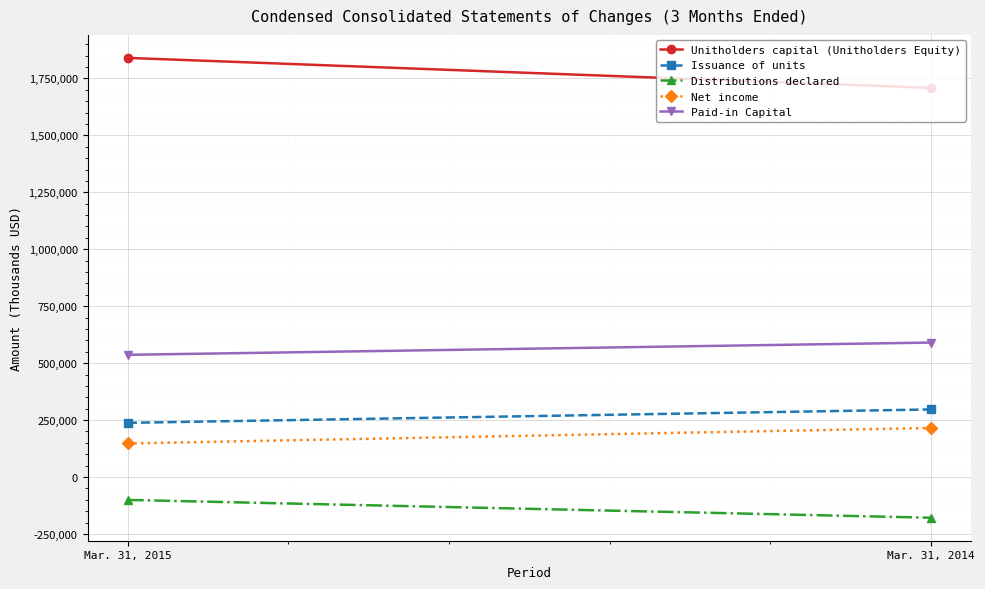

The value of Unitholders capital (Unitholders Equity) at Mar. 31, 2015 is 1840130. True or false?

True